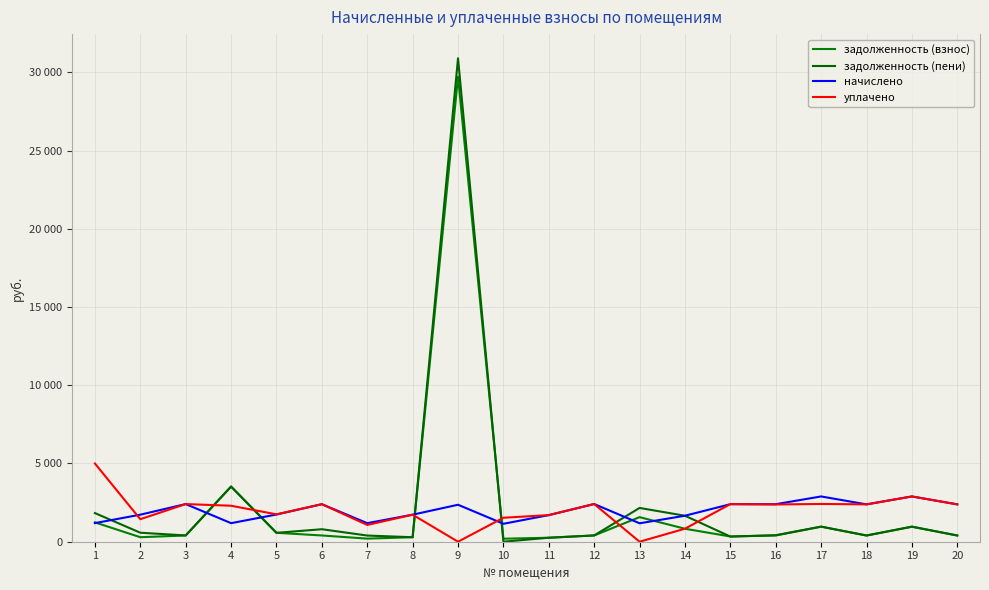

Is this an area chart (filled region under the line)?

No